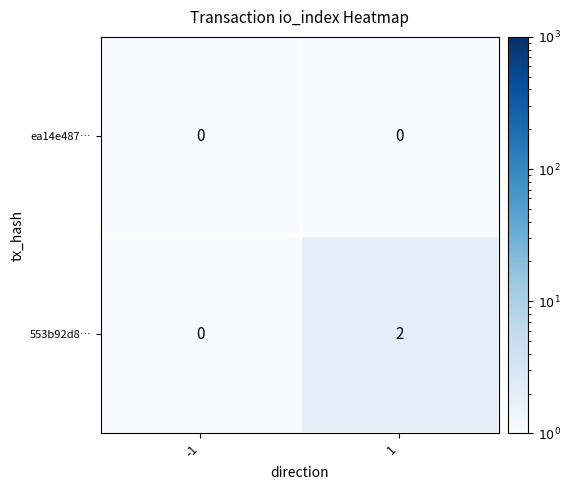

Is the value of ea14e487… at 1 greater than the value of 553b92d8… at 1?

No